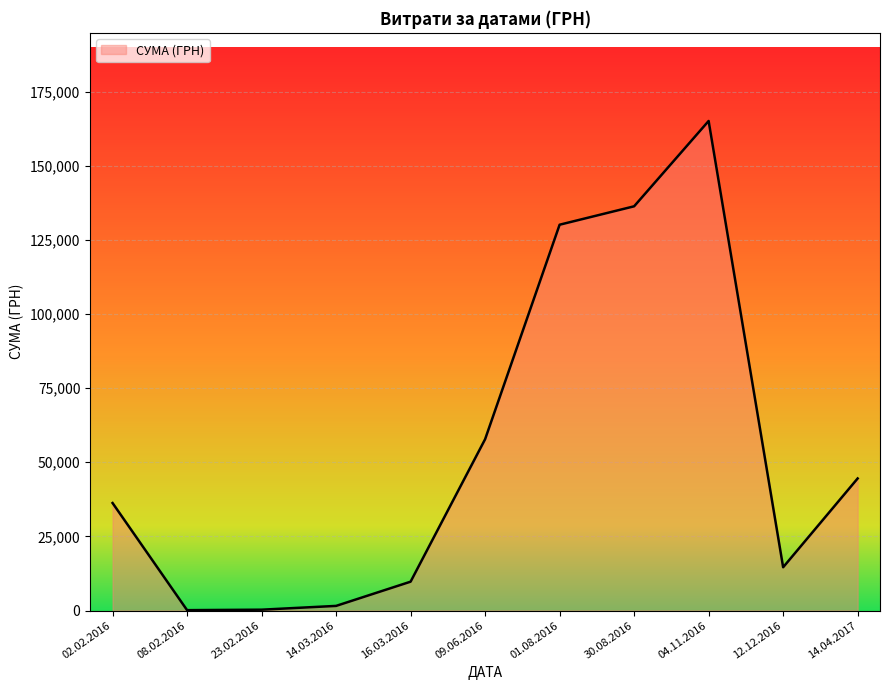

Where does the data first go above 36256?

02.02.2016